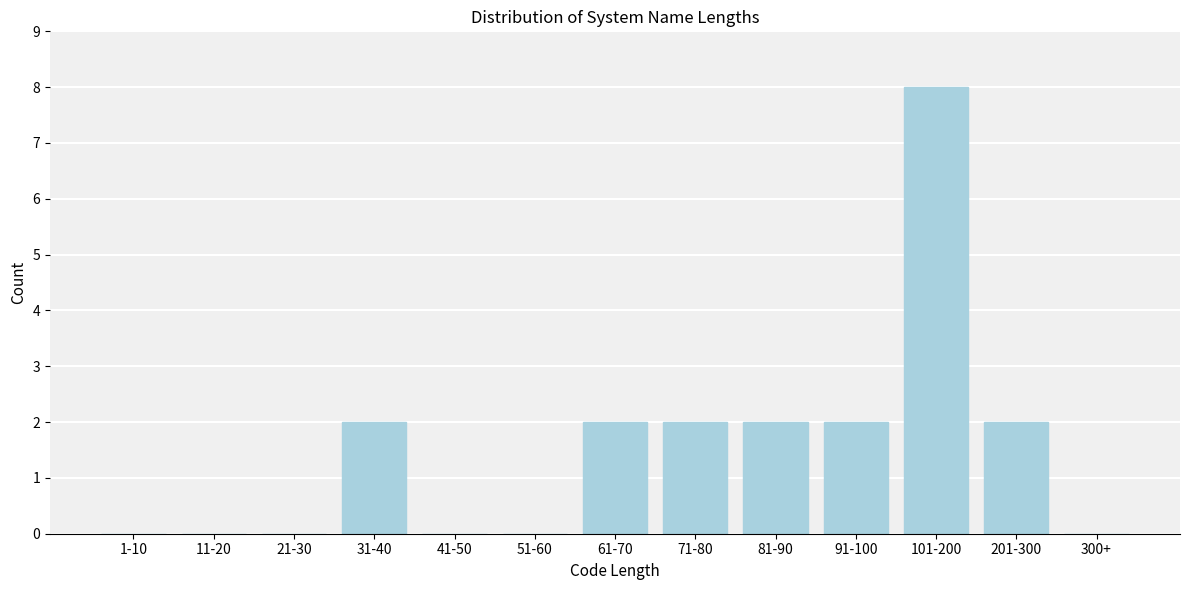

Reading left to right, extract all data points from this chart.

1-10=0	11-20=0	21-30=0	31-40=2	41-50=0	51-60=0	61-70=2	71-80=2	81-90=2	91-100=2	101-200=8	201-300=2	300+=0